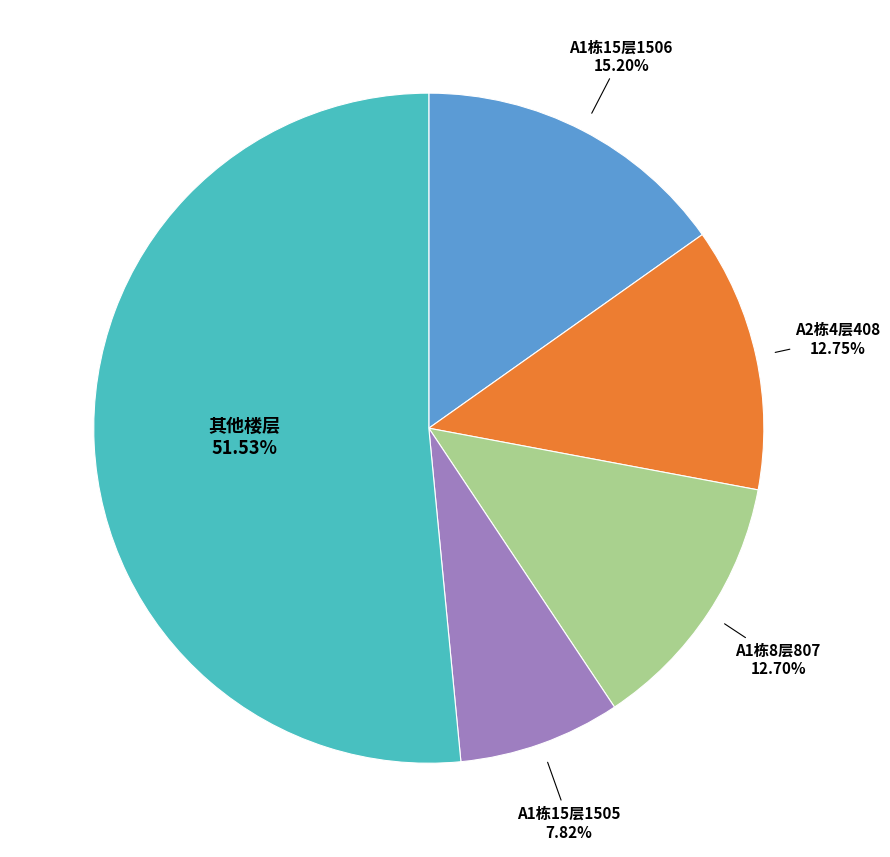

Is there a majority slice in this chart?

Yes